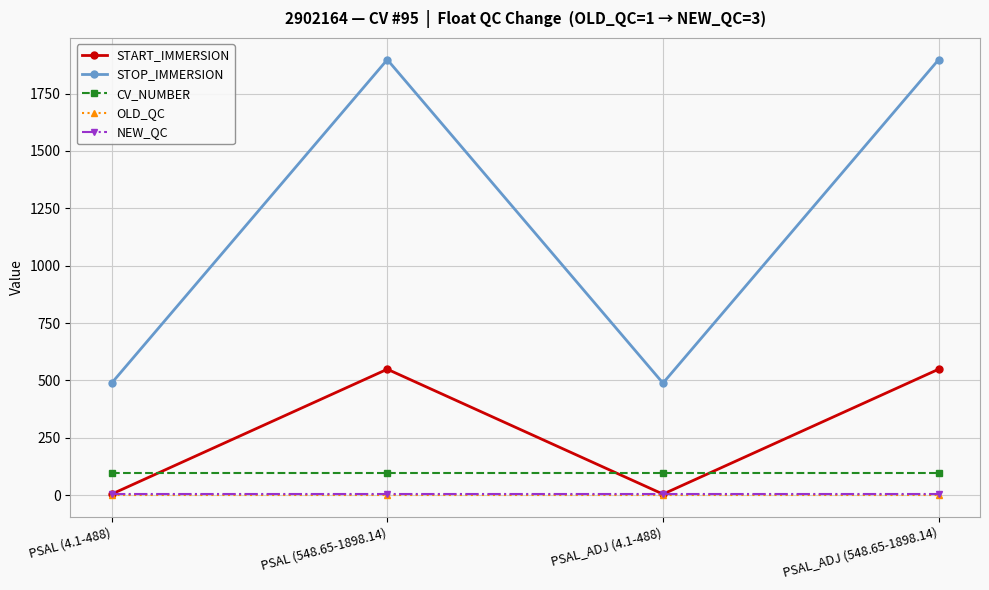

Between PSAL (4.1-488) and PSAL (548.65-1898.14), which series saw the biggest shift?

STOP_IMMERSION